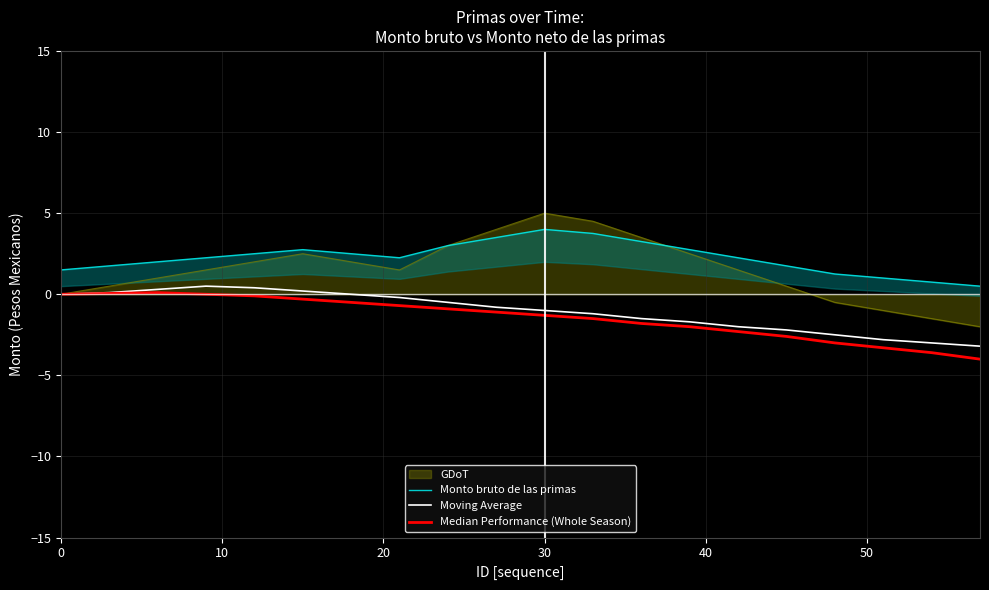

What is the minimum value for GDoT?

-2.0